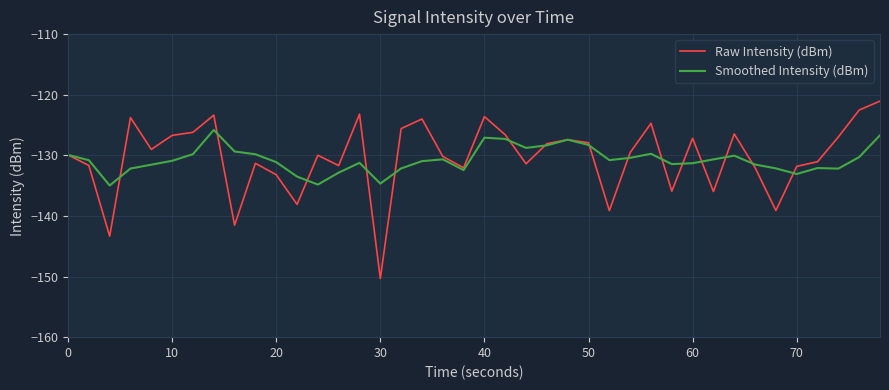

Which series has the widest spread of values?

Raw Intensity (dBm)